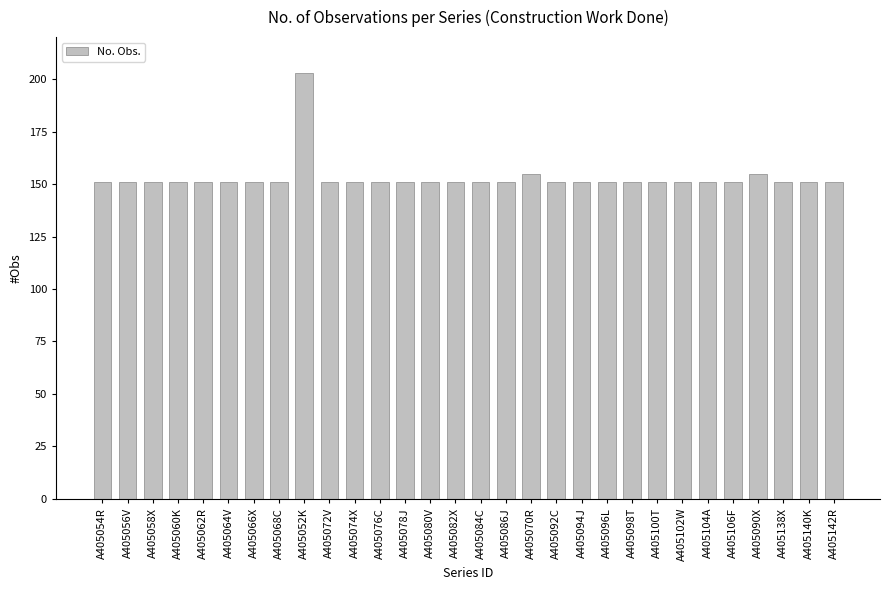

How many bars are there in total?

30